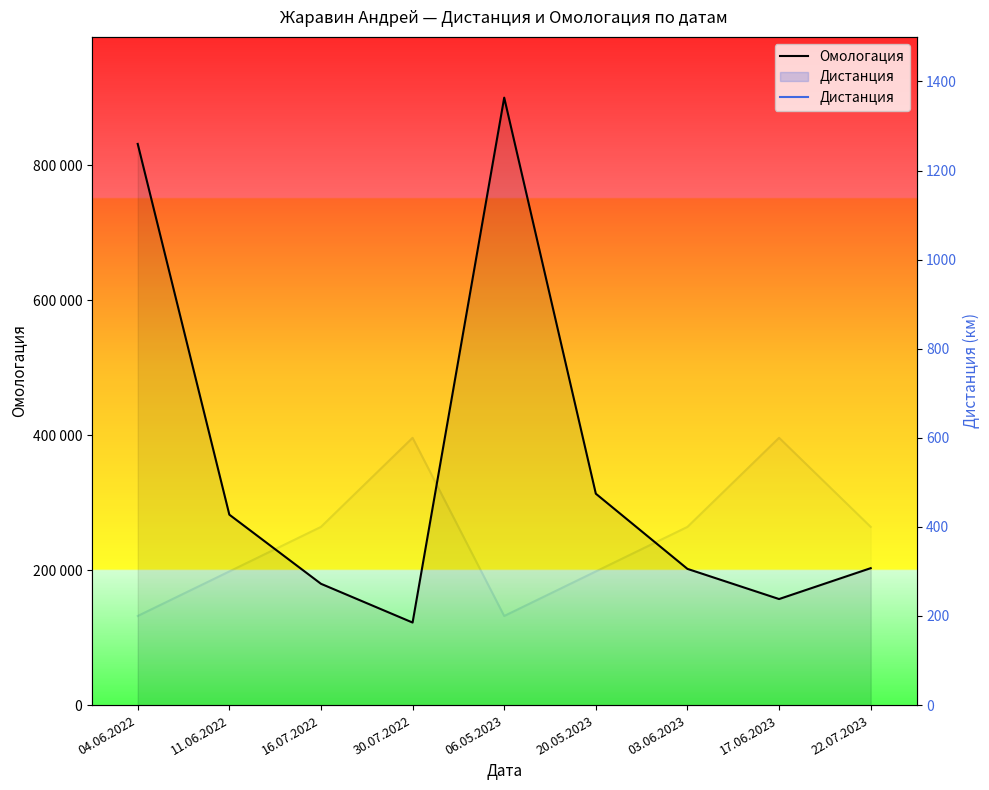

How many Дистанция values are between 300 and 400?

5